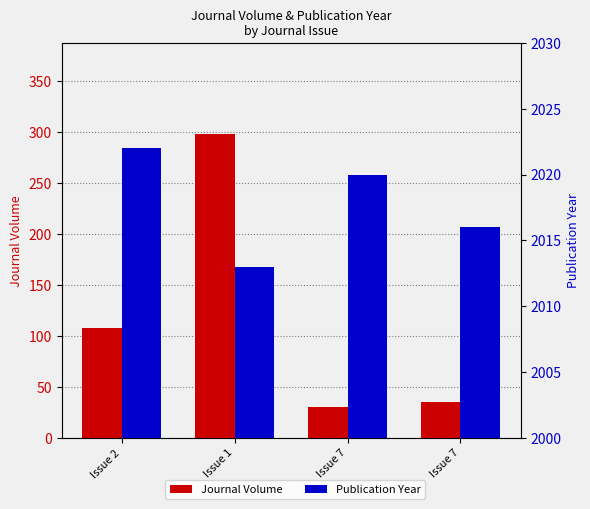

What is the sum of the Journal Volume values at Issue 1 and Issue 7?

328